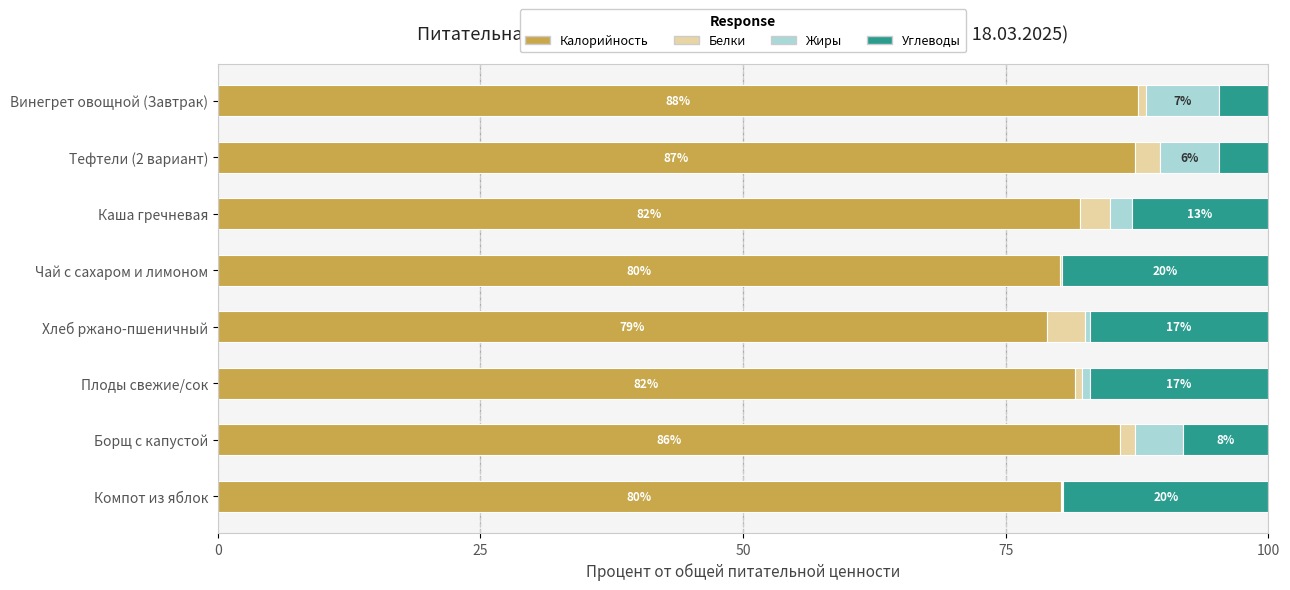

Which category has the highest value in the Калорийность series?

Винегрет овощной (Завтрак)